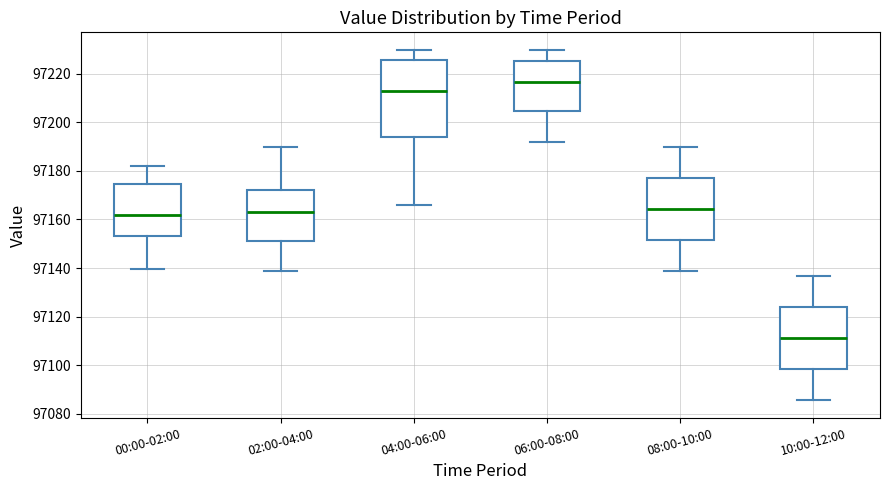

Reading left to right, read every box against the y-axis: the position of its median line, the range the box covers, and the ends of its whiskers. The values are not printed on the chart, so give them approximately, as read against the axis.

00:00-02:00: median 97162, box 97154 to 97174, whiskers 97140 to 97182
02:00-04:00: median 97164, box 97152 to 97172, whiskers 97138 to 97190
04:00-06:00: median 97212, box 97194 to 97226, whiskers 97166 to 97230
06:00-08:00: median 97216, box 97204 to 97226, whiskers 97192 to 97230
08:00-10:00: median 97164, box 97152 to 97178, whiskers 97138 to 97190
10:00-12:00: median 97112, box 97098 to 97124, whiskers 97086 to 97136